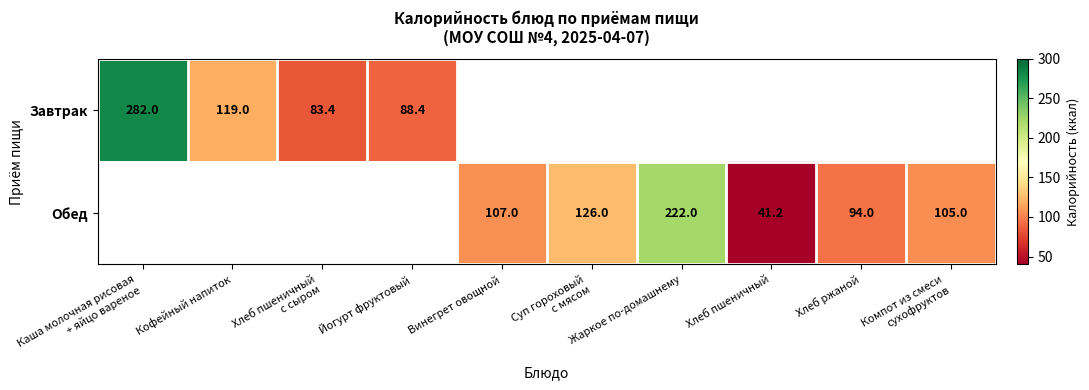

Is it true that Обед equals 222.0 at Жаркое по-домашнему?

True